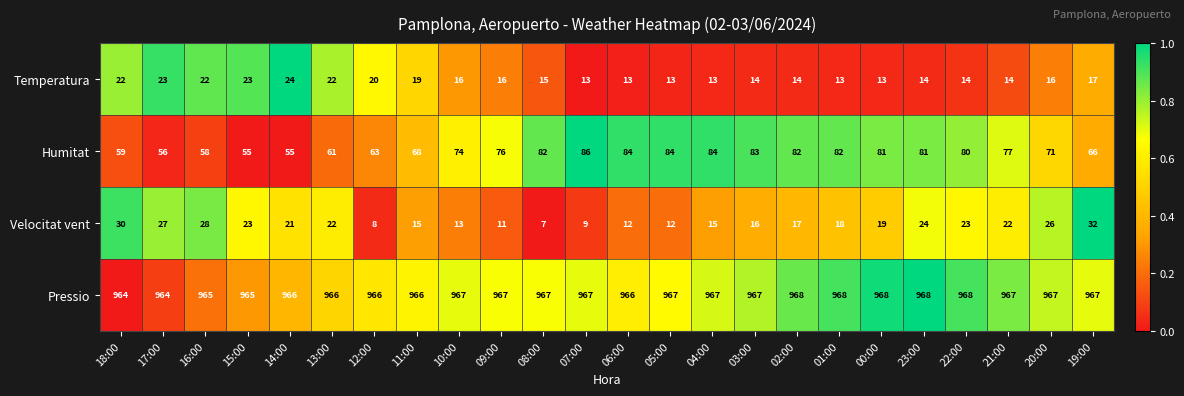

List the series in order of their peak value, lowest first.

Temperatura, Velocitat vent, Humitat, Pressio